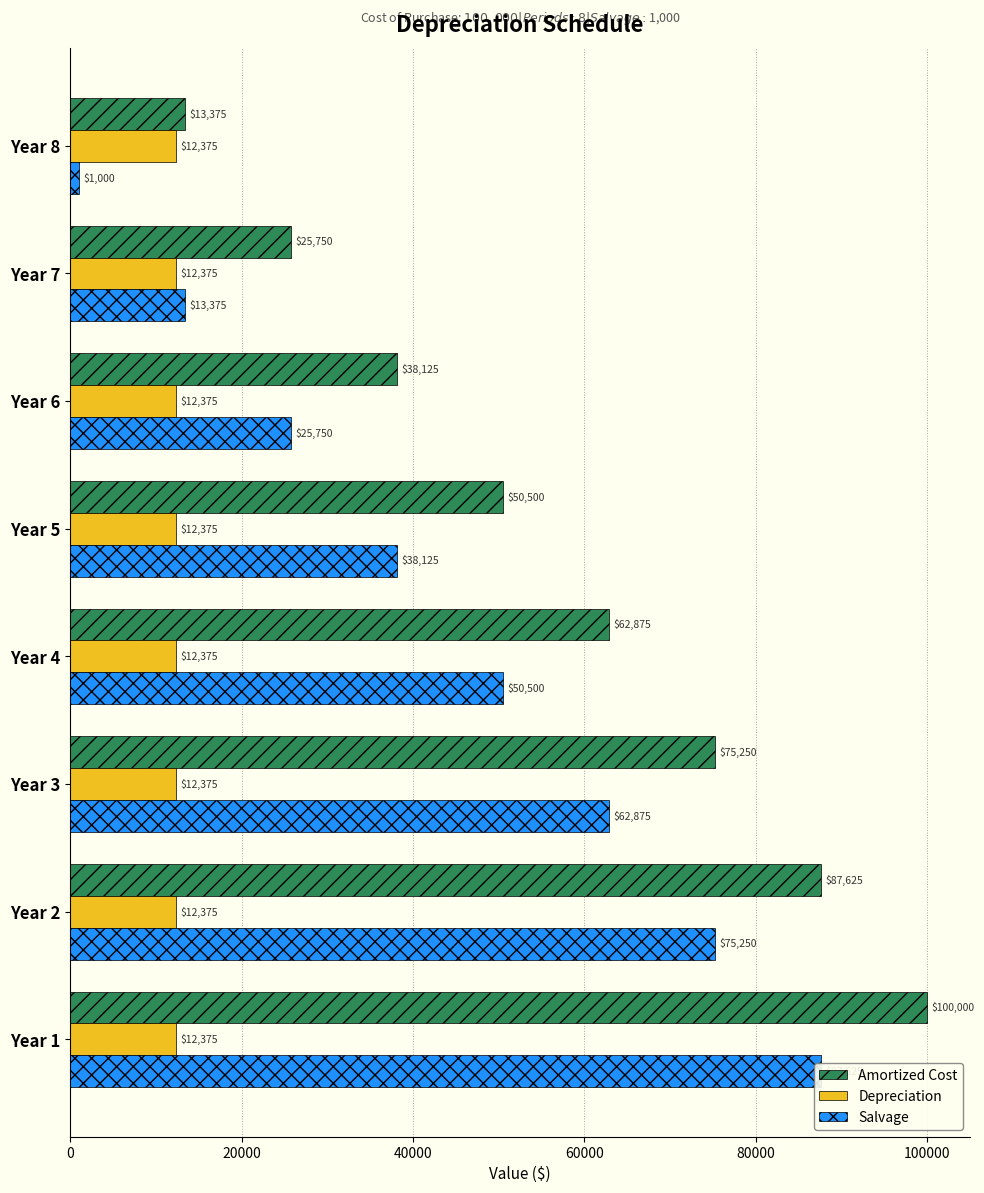

Rank the series at 20000 from lowest to highest value.

Depreciation, Salvage, Amortized Cost